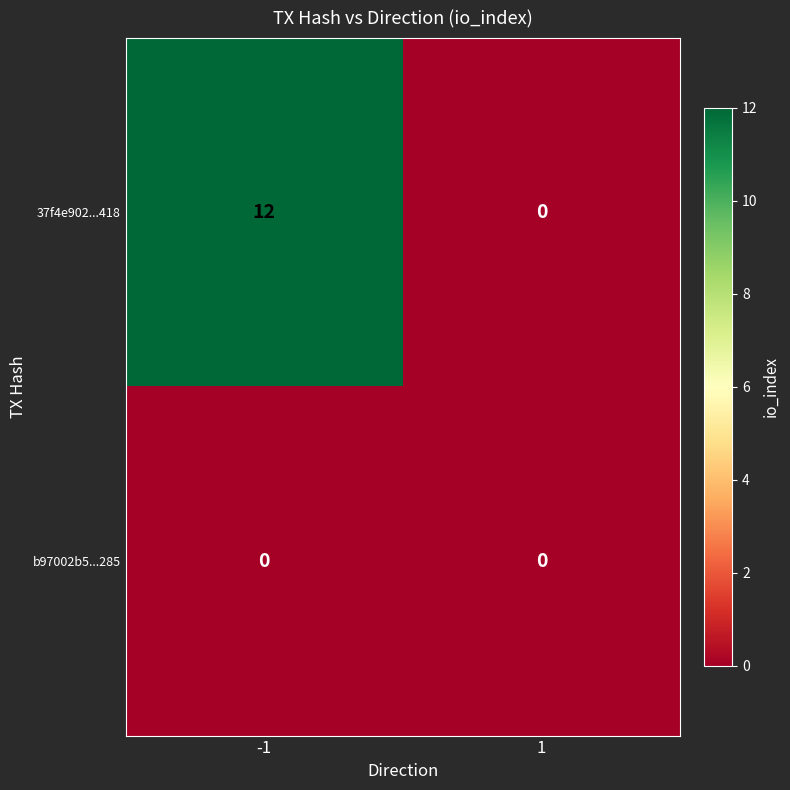

List the labels in order of 37f4e902...418 value, largest first.

-1, 1